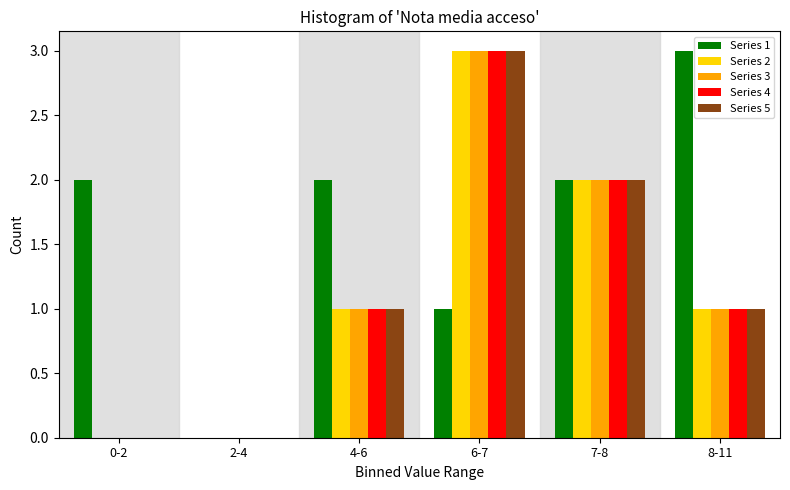

What is the maximum value shown in the chart?

3